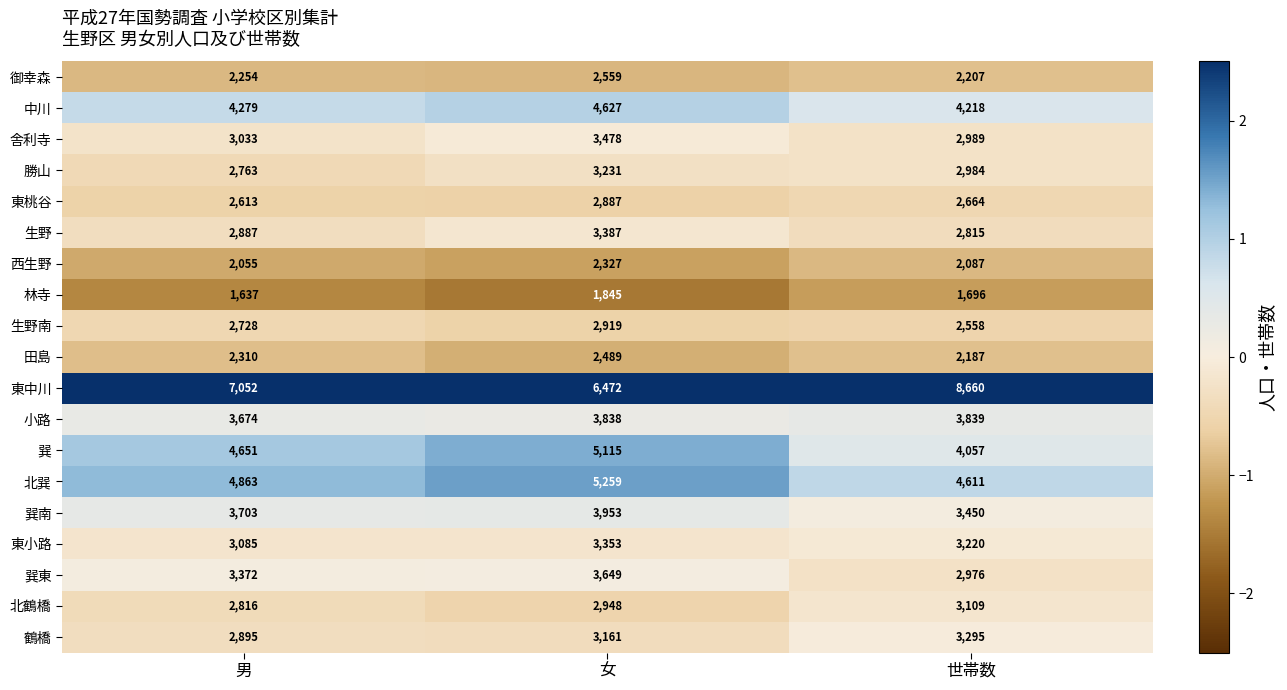

Between 男 and 女, which series saw the biggest shift?

東中川